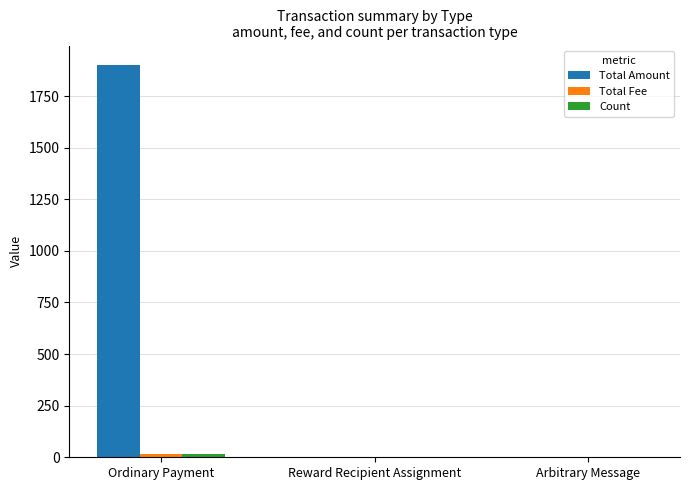

Between Ordinary Payment and Reward Recipient Assignment, which series saw the biggest shift?

Total Amount